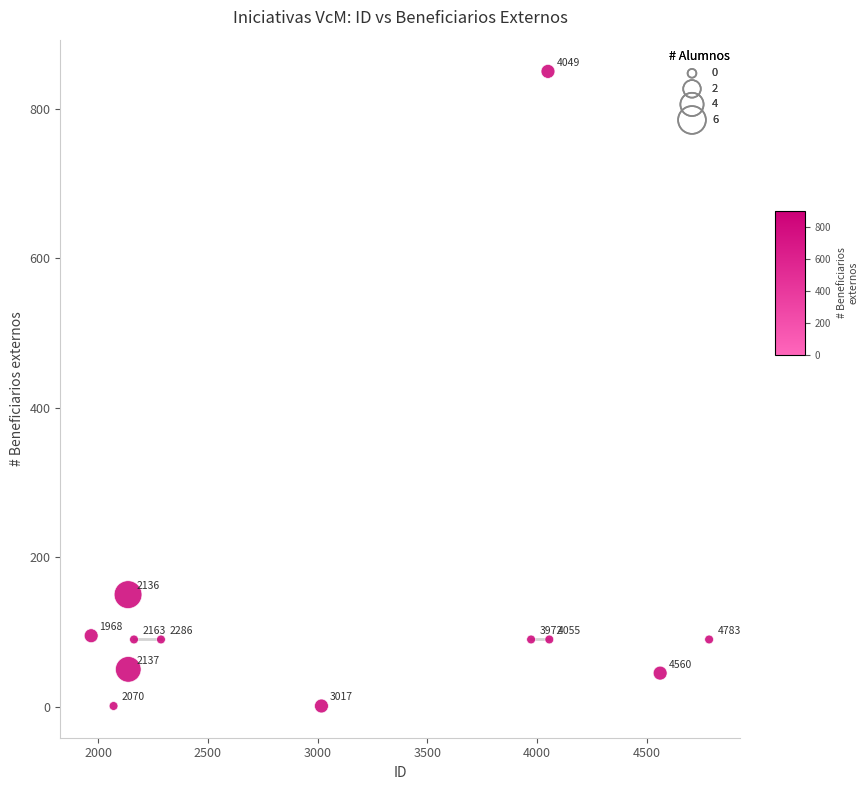

What Y value in the scatter plot is closest to 425?

150